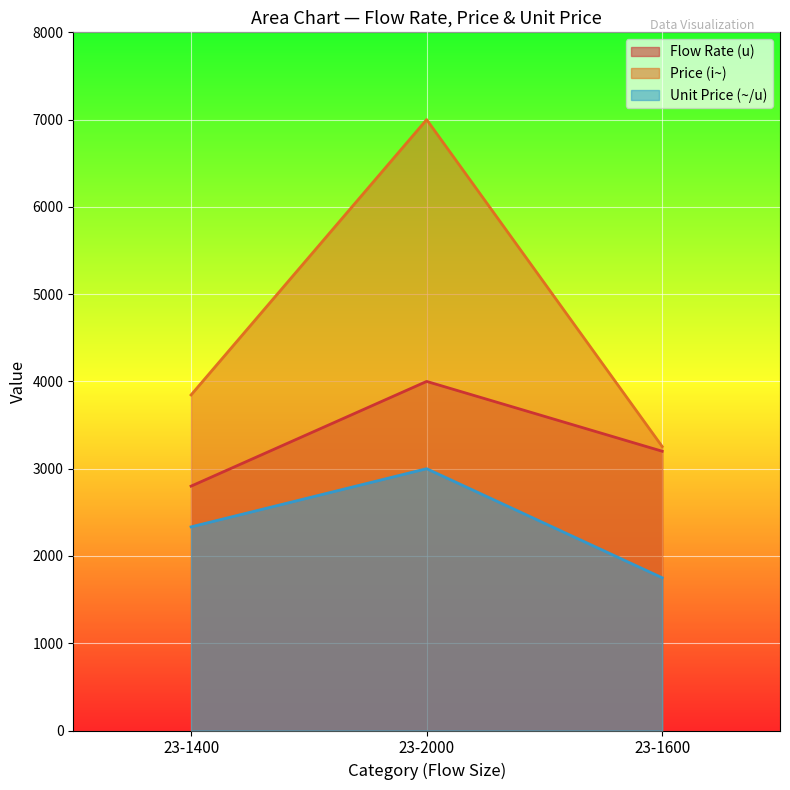

Count the Flow Rate (u) values in the range 2800 to 4000.

3